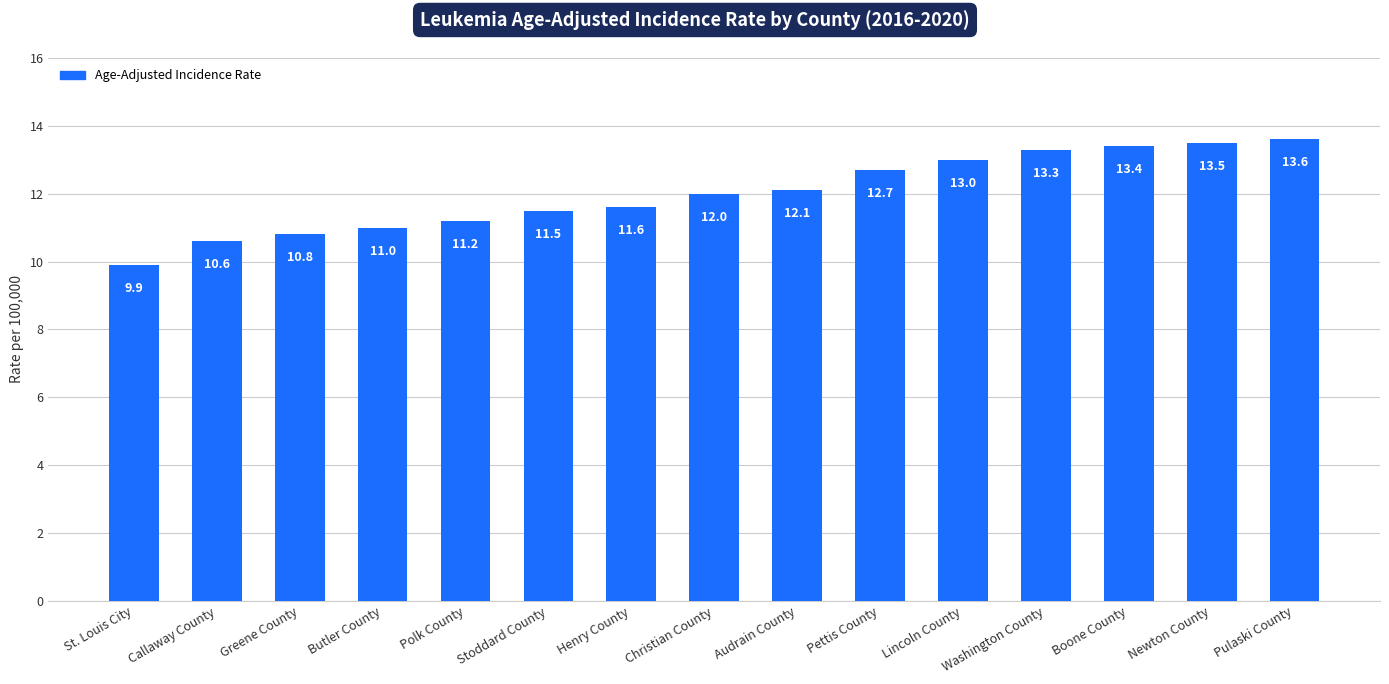

Which has a higher value, Polk County or Greene County?

Polk County